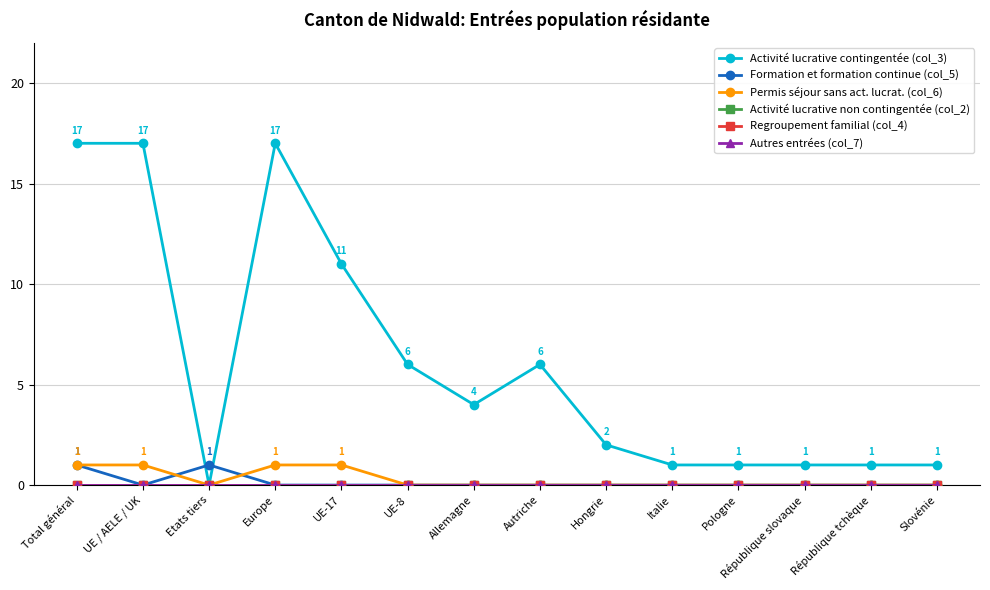

Which category has the lowest value in the Formation et formation continue (col_5) series?

UE / AELE / UK